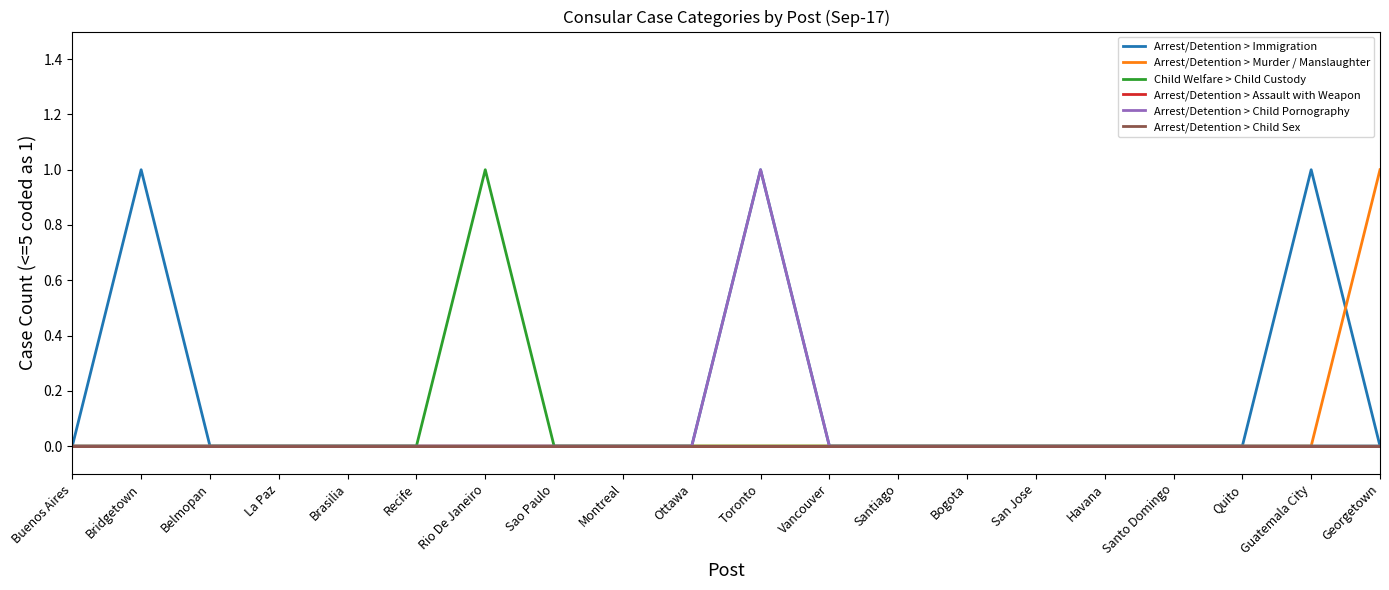

The Arrest/Detention > Immigration series shows 1 at Rio De Janeiro. True or false?

False